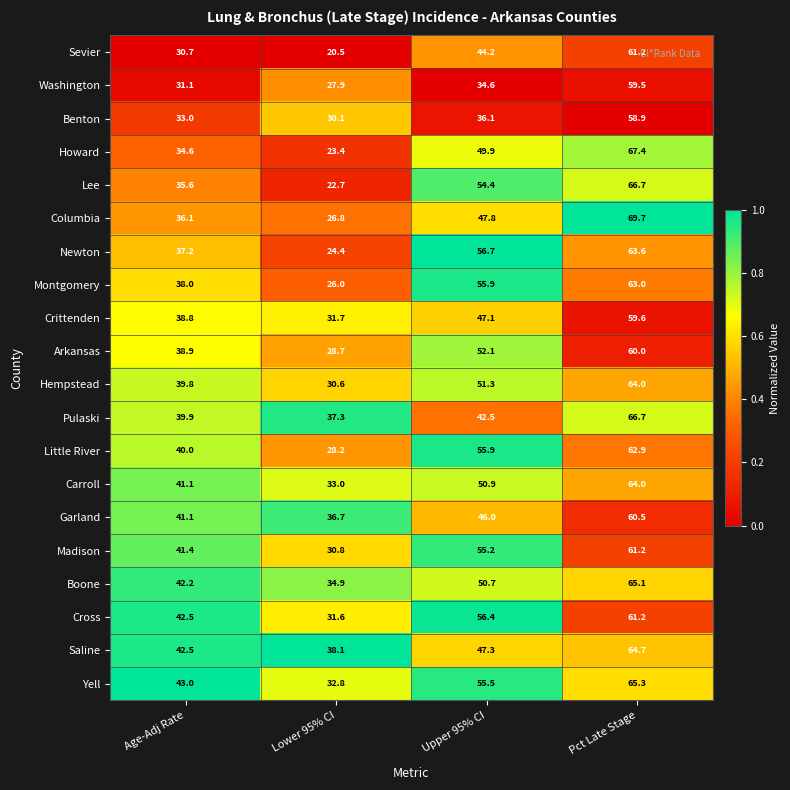

Which label corresponds to the largest value in the chart?

Pct Late Stage